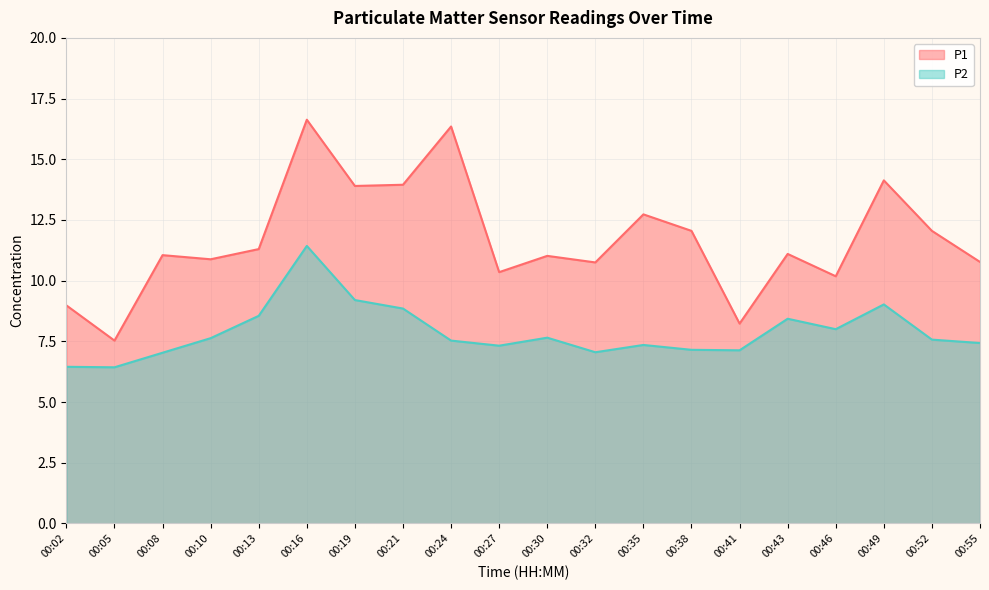

What is the difference between the maximum and minimum values in the P2 series?

5.0